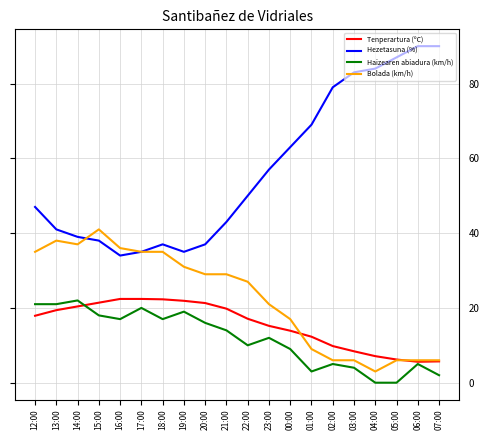

At which label does Bolada (km/h) reach its peak?

15:00